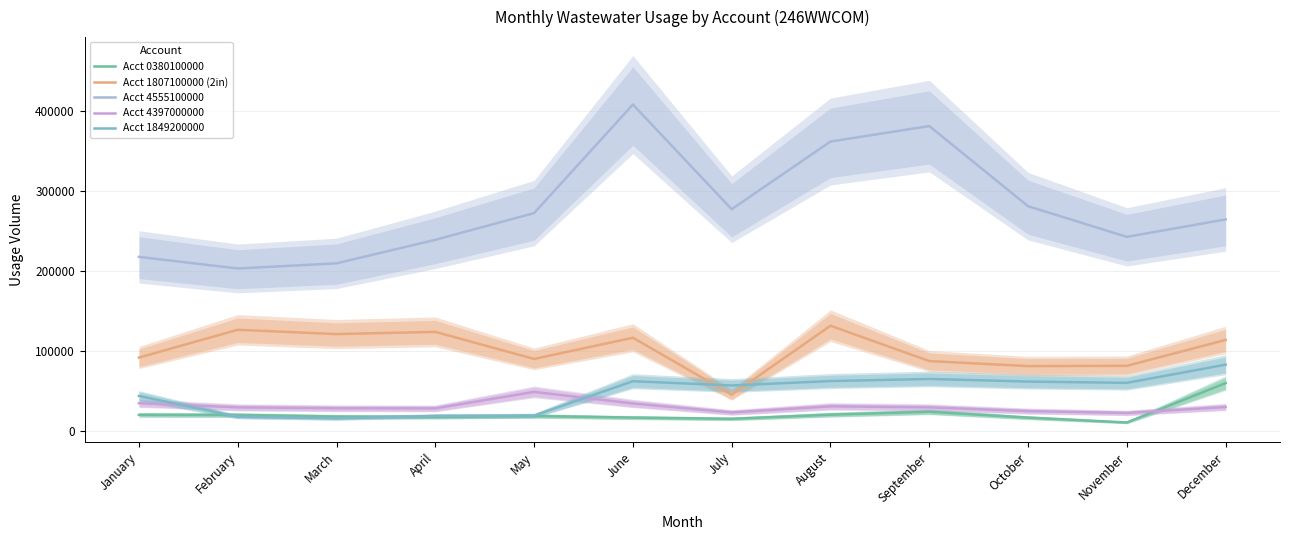

Reading left to right, list all the values displayed in this chart.

Acct 0380100000: 20630	20440	18530	18000	19230	17230	15690	20870	24510	17170	11116	60334
Acct 1807100000 (2in): 92206	126914	121548	124290	90505	116966	45870	131979	87820	81538	81908	114250
Acct 4555100000: 218000	203500	209900	239300	272700	408300	277500	362100	381400	281300	243000	264800
Acct 4397000000: 35180	30000	28890	28730	49320	34830	23660	31290	29990	25320	23040	30460
Acct 1849200000: 44270	18344	16257	19312	19709	62664	57351	62841	65495	62195	60632	83346